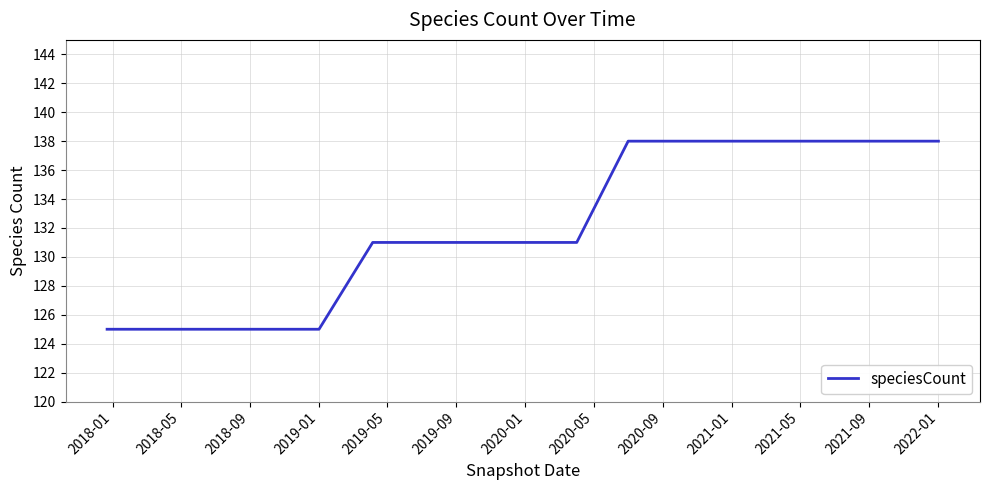

What is the maximum value shown in the chart?

138